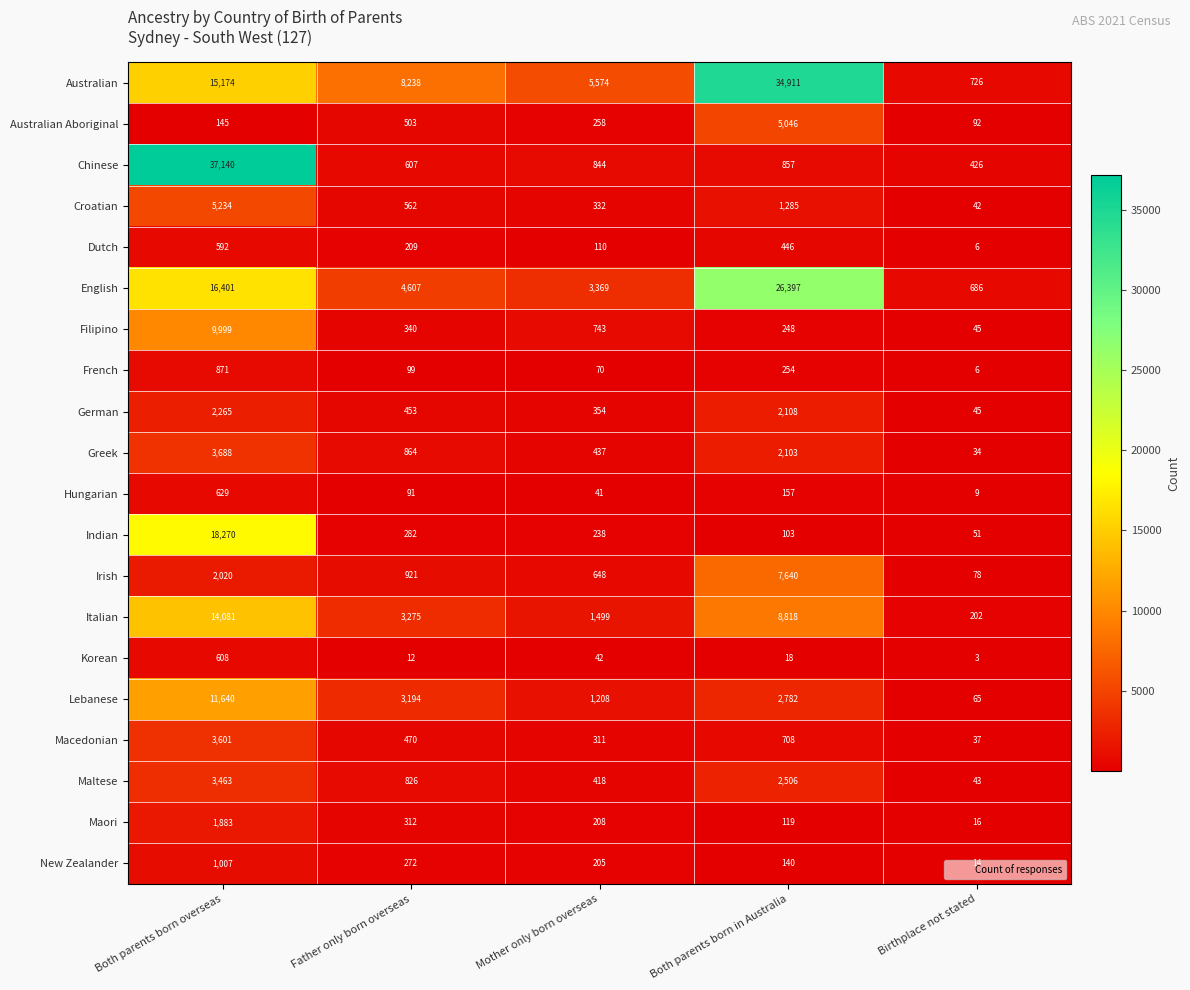

At how many categories does at least one series exceed 18027?

2